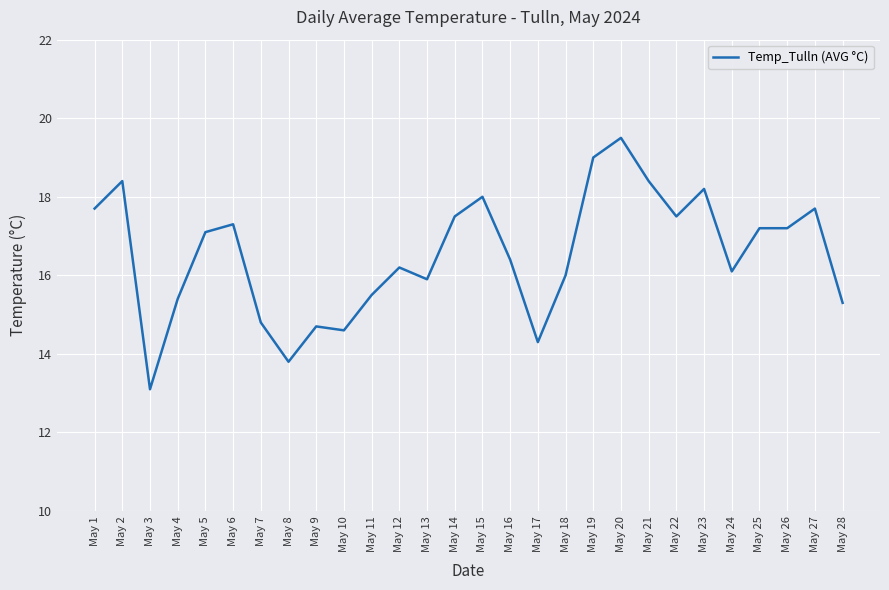

What is the ratio of the value at May 26 to the value at May 12?

1.1